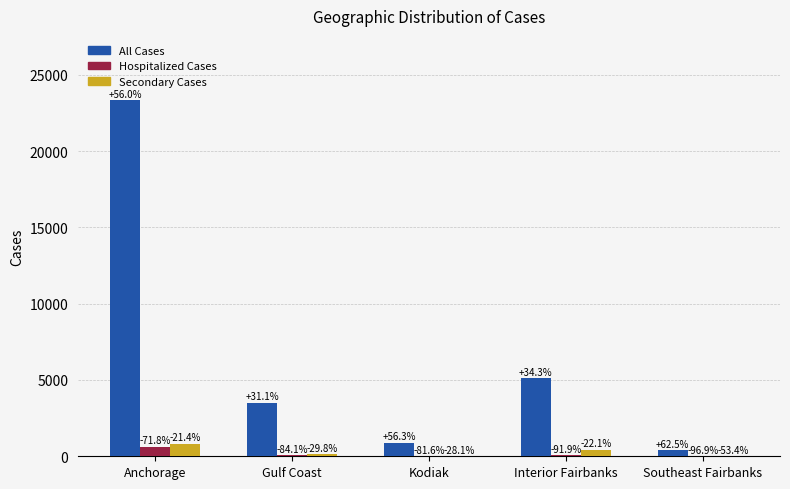

Reading left to right, what are all the values shown in this chart?

All Cases: 23344	3514	899	5113	381
Hospitalized Cases: 637	74	27	83	12
Secondary Cases: 830	139	13	435	8